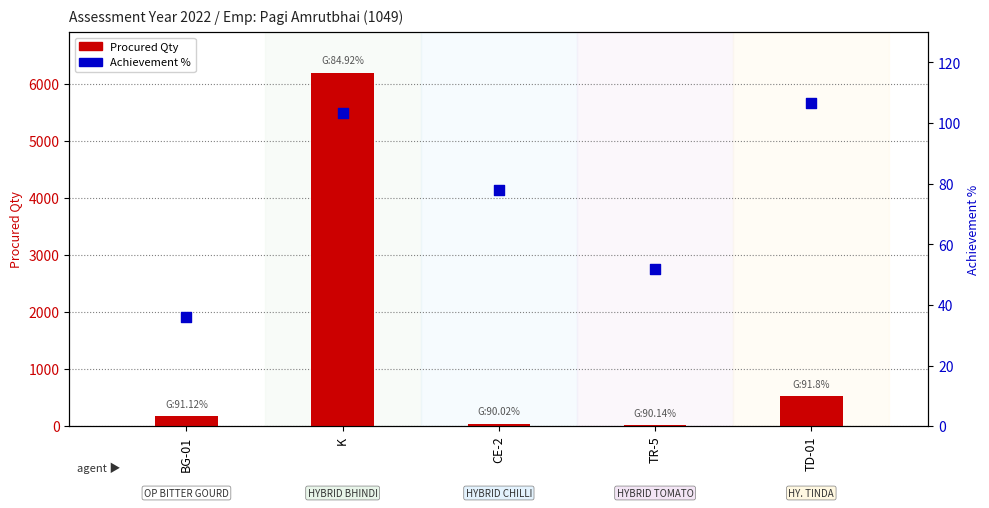

What is the total value across all series at K?

6296.7